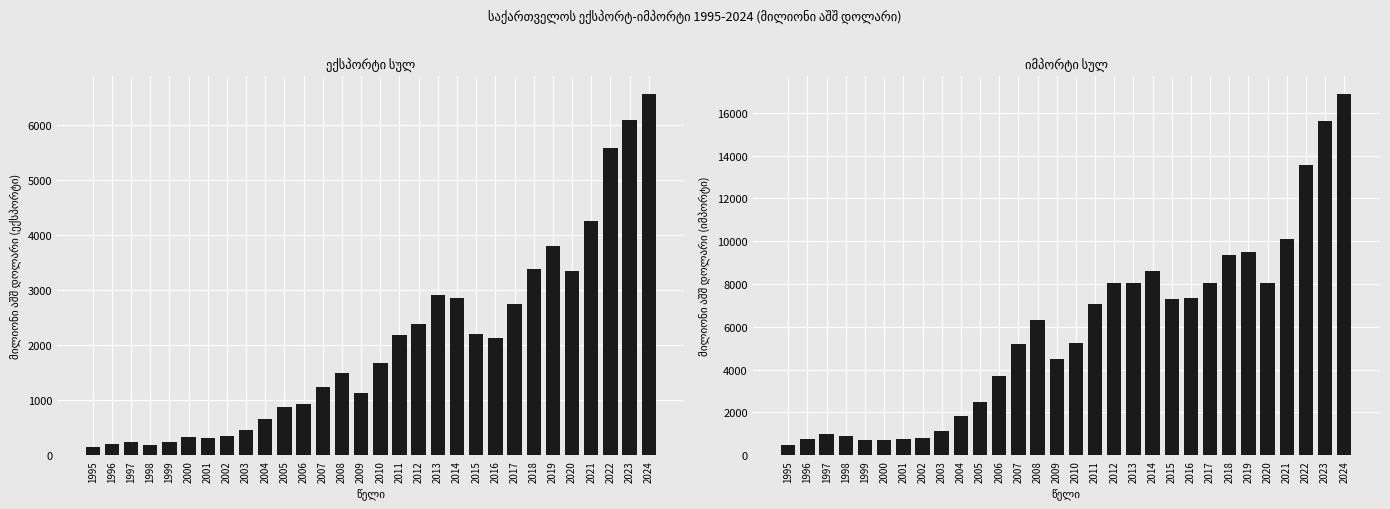

What is the approximate value of ექსპორტი სულ at 2001?

317.2